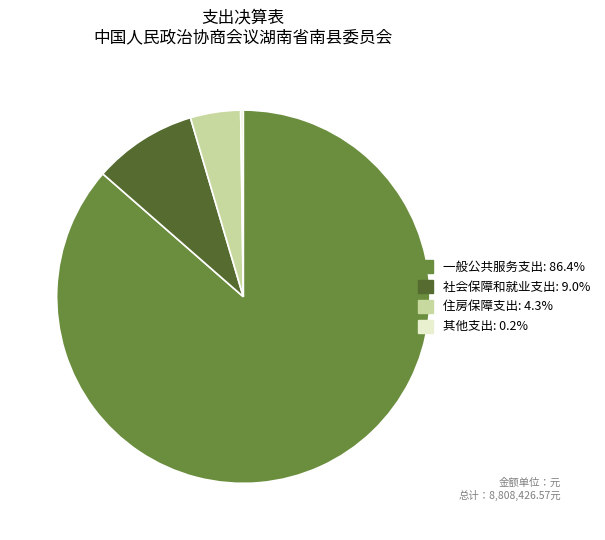

Do 住房保障支出 and 社会保障和就业支出 together represent more than half of the pie?

No